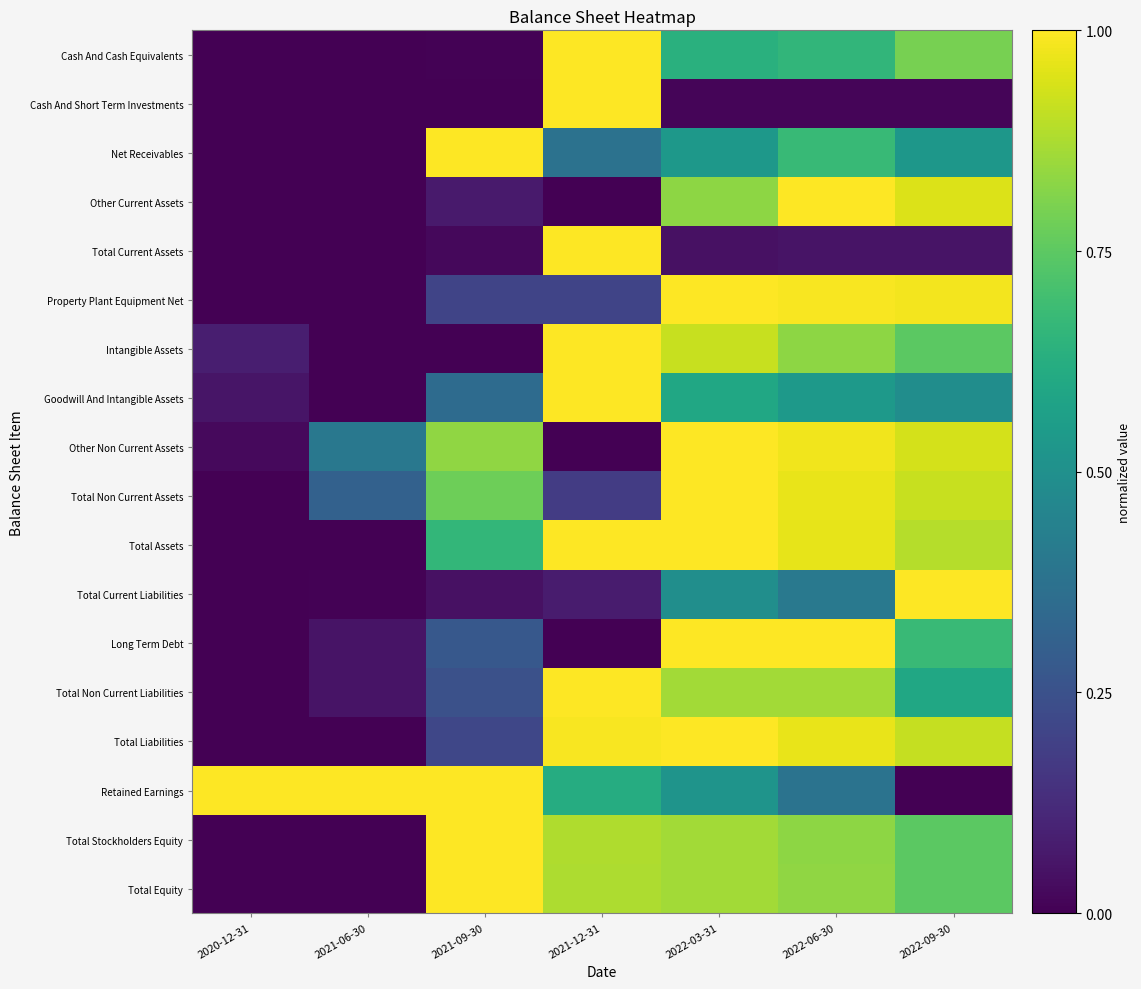

Reading left to right, extract all data points from this chart.

Cash And Cash Equivalents: 2020-12-31=0.0	2021-06-30=0.0	2021-09-30=0.0	2021-12-31=1.0	2022-03-31=0.6	2022-06-30=0.7	2022-09-30=0.8
Cash And Short Term Investments: 2020-12-31=0.0	2021-06-30=0.0	2021-09-30=0.0	2021-12-31=1.0	2022-03-31=0.0	2022-06-30=0.0	2022-09-30=0.0
Net Receivables: 2020-12-31=0.0	2021-06-30=0.0	2021-09-30=1.0	2021-12-31=0.4	2022-03-31=0.5	2022-06-30=0.7	2022-09-30=0.5
Other Current Assets: 2020-12-31=0.0	2021-06-30=0.0	2021-09-30=0.1	2021-12-31=0.0	2022-03-31=0.8	2022-06-30=1.0	2022-09-30=0.9
Total Current Assets: 2020-12-31=0.0	2021-06-30=0.0	2021-09-30=0.0	2021-12-31=1.0	2022-03-31=0.0	2022-06-30=0.1	2022-09-30=0.1
Property Plant Equipment Net: 2020-12-31=0.0	2021-06-30=0.0	2021-09-30=0.2	2021-12-31=0.2	2022-03-31=1.0	2022-06-30=1.0	2022-09-30=1.0
Intangible Assets: 2020-12-31=0.1	2021-06-30=0.0	2021-09-30=0.0	2021-12-31=1.0	2022-03-31=0.9	2022-06-30=0.8	2022-09-30=0.7
Goodwill And Intangible Assets: 2020-12-31=0.1	2021-06-30=0.0	2021-09-30=0.3	2021-12-31=1.0	2022-03-31=0.6	2022-06-30=0.5	2022-09-30=0.5
Other Non Current Assets: 2020-12-31=0.0	2021-06-30=0.4	2021-09-30=0.8	2021-12-31=0.0	2022-03-31=1.0	2022-06-30=1.0	2022-09-30=0.9
Total Non Current Assets: 2020-12-31=0.0	2021-06-30=0.3	2021-09-30=0.8	2021-12-31=0.2	2022-03-31=1.0	2022-06-30=1.0	2022-09-30=0.9
Total Assets: 2020-12-31=0.0	2021-06-30=0.0	2021-09-30=0.7	2021-12-31=1.0	2022-03-31=1.0	2022-06-30=1.0	2022-09-30=0.9
Total Current Liabilities: 2020-12-31=0.0	2021-06-30=0.0	2021-09-30=0.0	2021-12-31=0.1	2022-03-31=0.5	2022-06-30=0.4	2022-09-30=1.0
Long Term Debt: 2020-12-31=0.0	2021-06-30=0.1	2021-09-30=0.3	2021-12-31=0.0	2022-03-31=1.0	2022-06-30=1.0	2022-09-30=0.7
Total Non Current Liabilities: 2020-12-31=0.0	2021-06-30=0.1	2021-09-30=0.2	2021-12-31=1.0	2022-03-31=0.9	2022-06-30=0.9	2022-09-30=0.6
Total Liabilities: 2020-12-31=0.0	2021-06-30=0.0	2021-09-30=0.2	2021-12-31=1.0	2022-03-31=1.0	2022-06-30=1.0	2022-09-30=0.9
Retained Earnings: 2020-12-31=1.0	2021-06-30=1.0	2021-09-30=1.0	2021-12-31=0.6	2022-03-31=0.5	2022-06-30=0.4	2022-09-30=0.0
Total Stockholders Equity: 2020-12-31=0.0	2021-06-30=0.0	2021-09-30=1.0	2021-12-31=0.9	2022-03-31=0.9	2022-06-30=0.8	2022-09-30=0.7
Total Equity: 2020-12-31=0.0	2021-06-30=0.0	2021-09-30=1.0	2021-12-31=0.9	2022-03-31=0.9	2022-06-30=0.8	2022-09-30=0.7